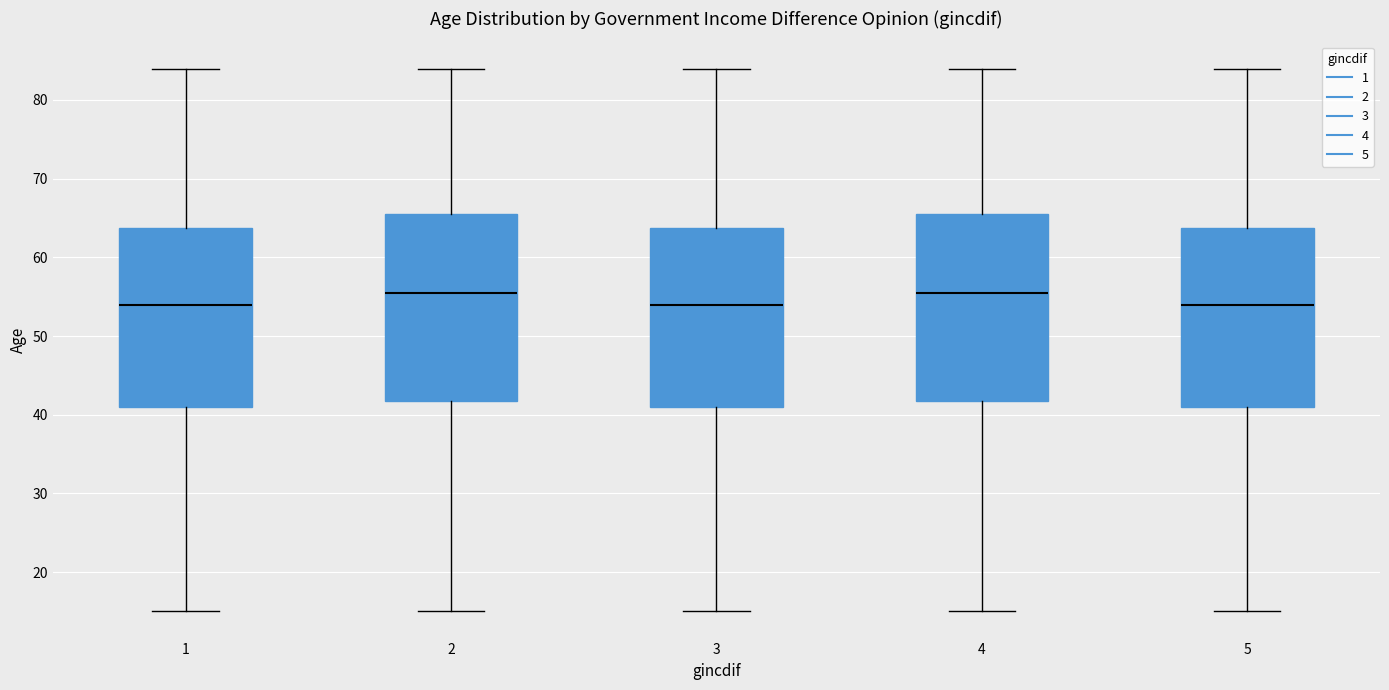

Reading left to right, transcribe this box plot: for each box, give where its median line is, the range the box spans, and where its two whiskers end, as read against the y-axis. The values are not printed on the chart, so give them approximately, as read against the axis.

1: median 54, box 41 to 64, whiskers 15 to 84
2: median 56, box 42 to 66, whiskers 15 to 84
3: median 54, box 41 to 64, whiskers 15 to 84
4: median 56, box 42 to 66, whiskers 15 to 84
5: median 54, box 41 to 64, whiskers 15 to 84